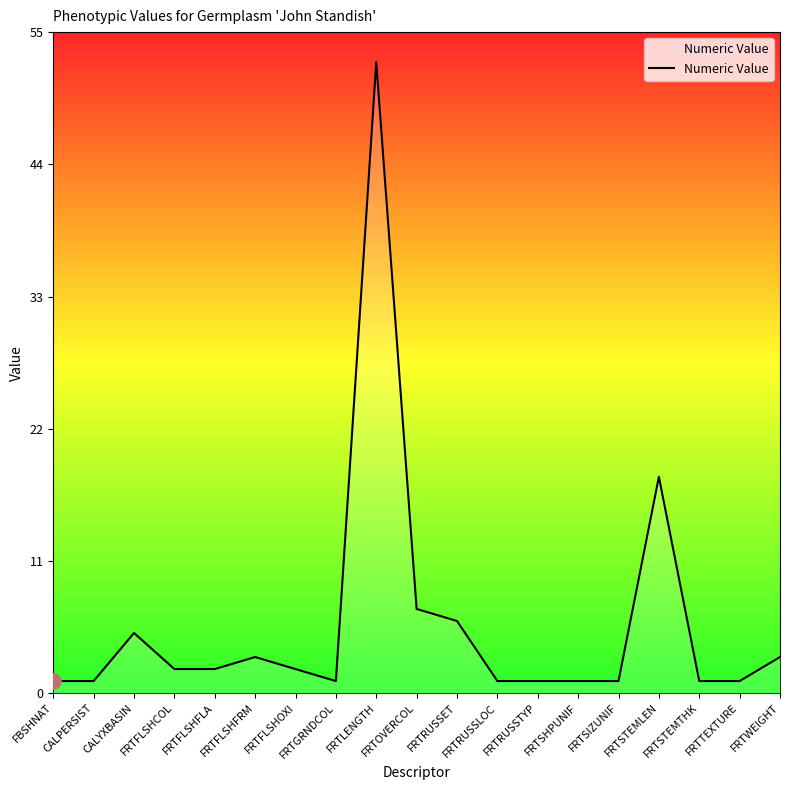

What is the change in value from FRTSTEMLEN to FRTTEXTURE?

-17.0